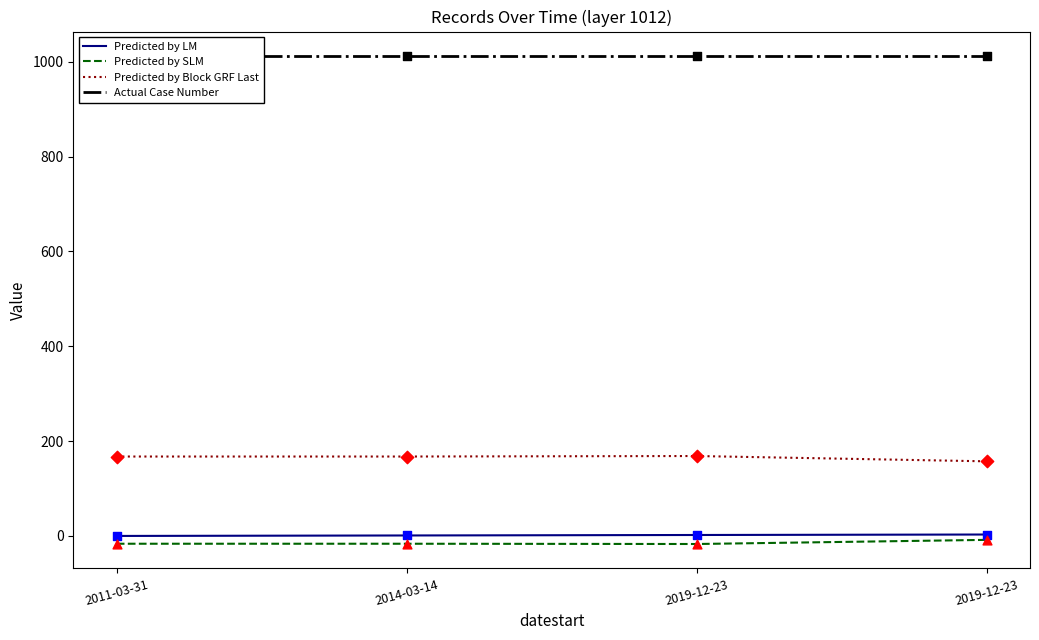

Which series has the largest total across all categories?

Actual Case Number